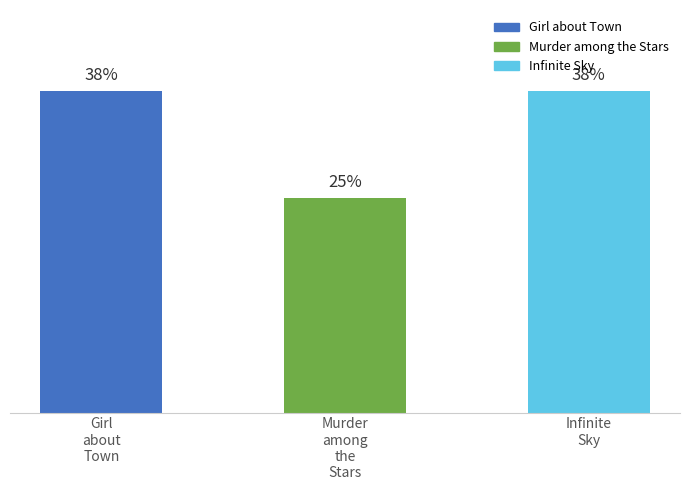

The chart shows a value of 37.5 at Infinite
Sky. True or false?

True